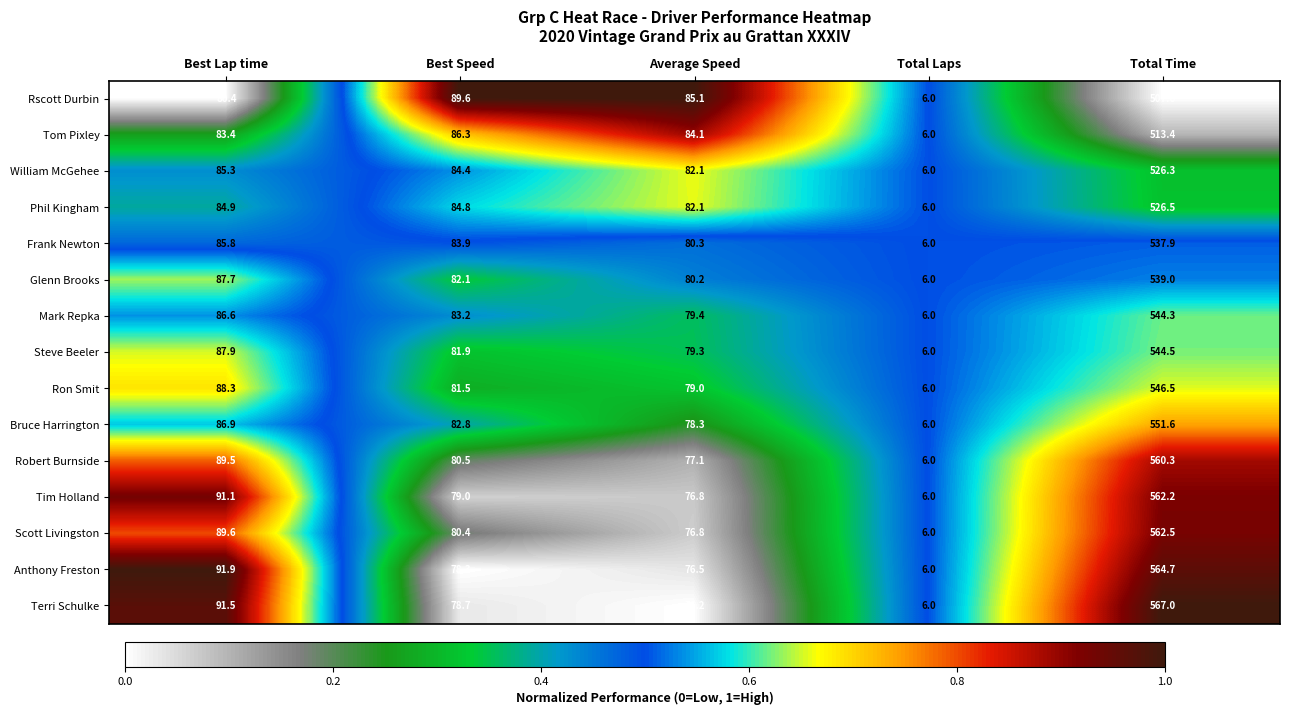

What is the total value across all series at Best Lap time?

1310.8